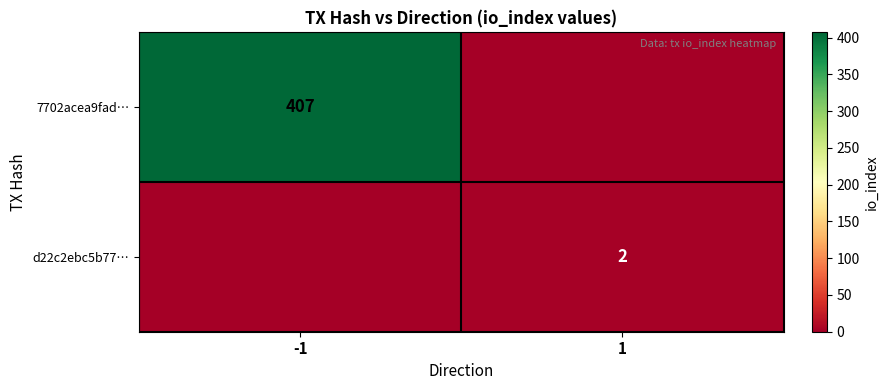

Is it true that 7702acea9fad… equals 407 at -1?

True